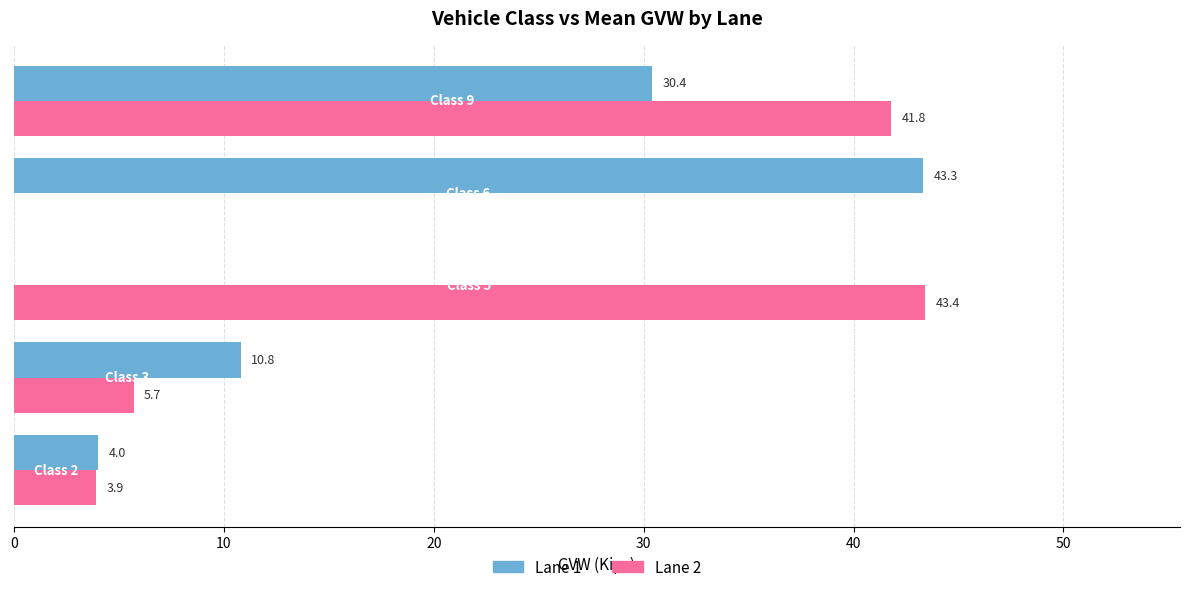

Count the number of data series in this chart.

2